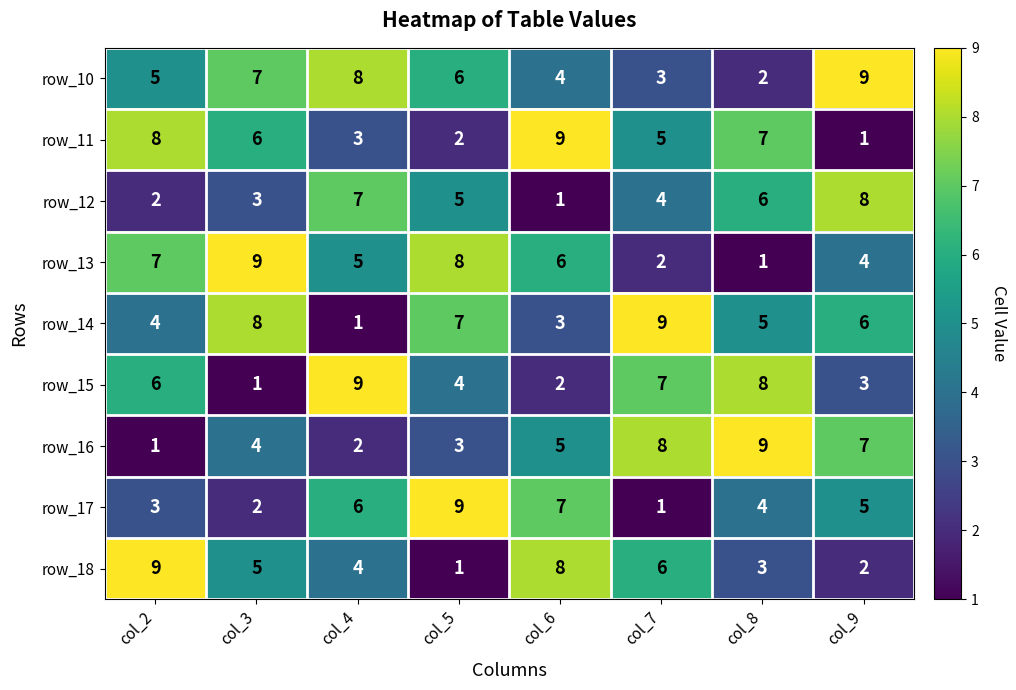

Which series changed the most between col_5 and col_8?

row_13